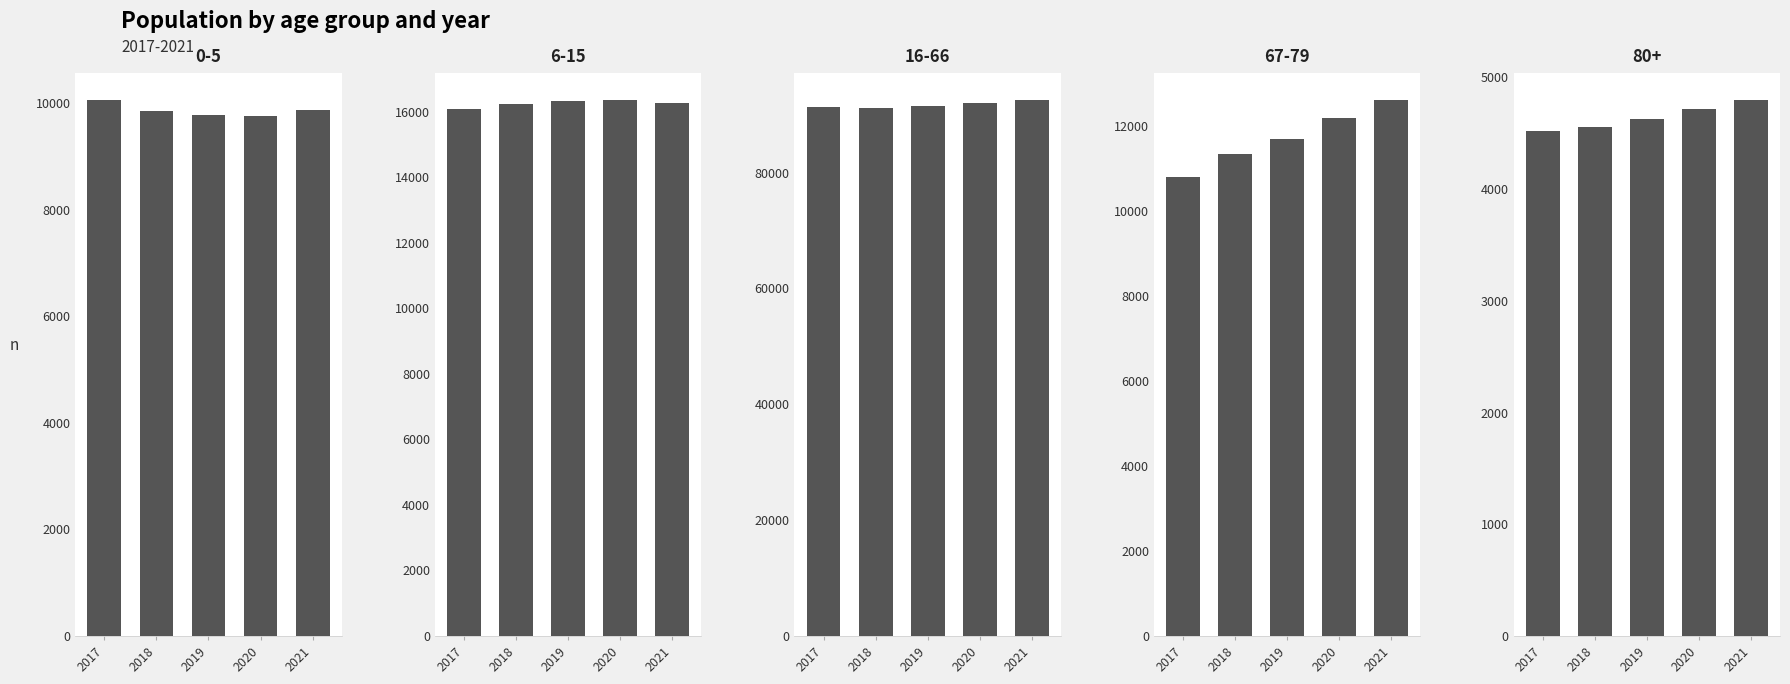

What is the difference between the maximum and minimum values in the 2018 series?

86628